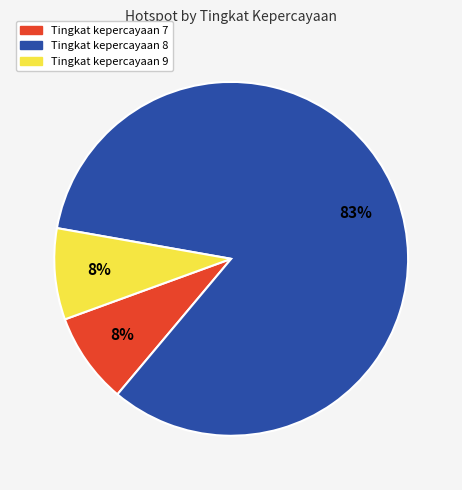

To the nearest percent, what is the combined percentage of Tingkat kepercayaan 8 and Tingkat kepercayaan 9?

92%